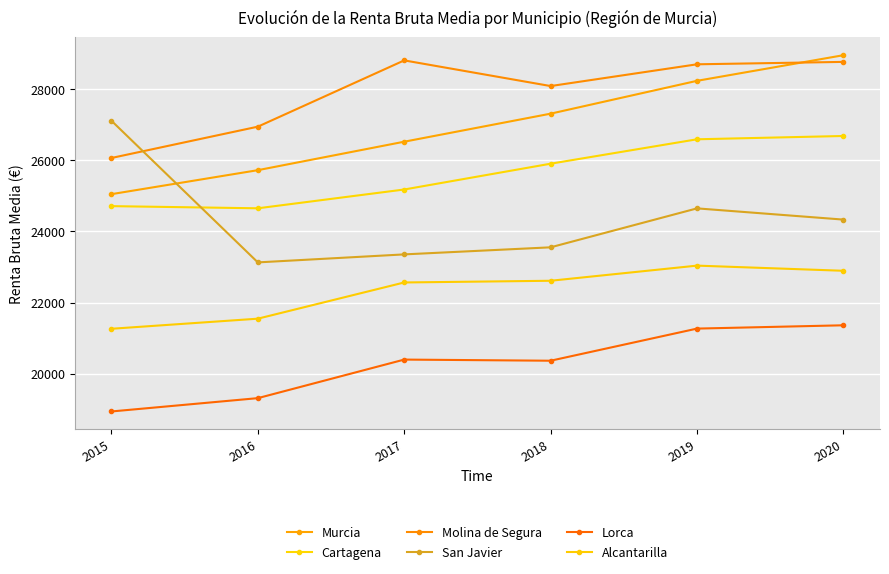

Is it true that Molina de Segura equals 28771 at 2020?

True